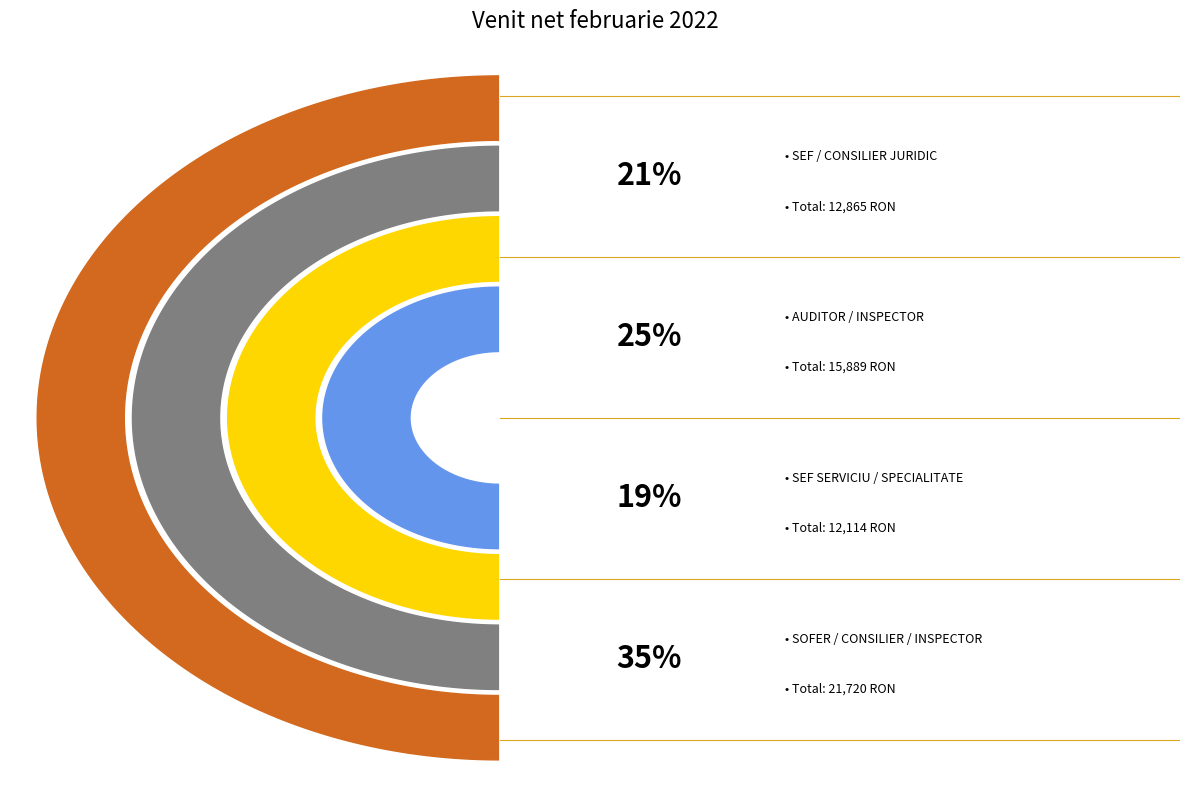

The CONSILIER (9) slice represents 15% of the pie. True or false?

False